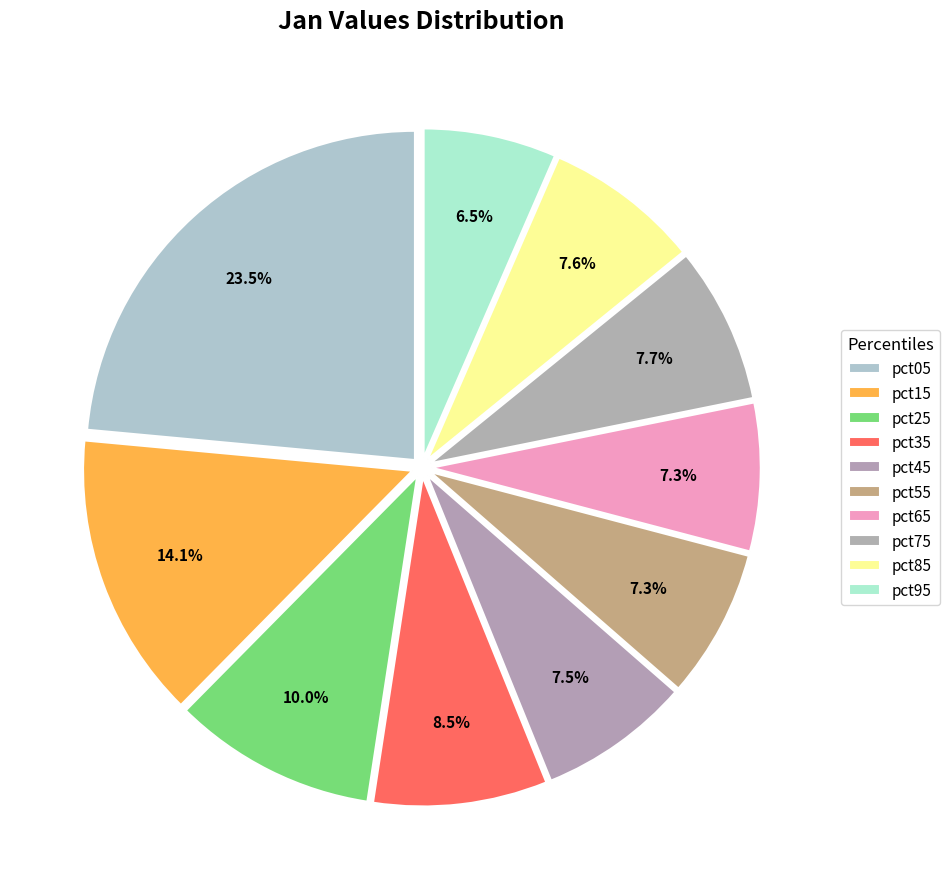

How many segments does this pie chart have?

10